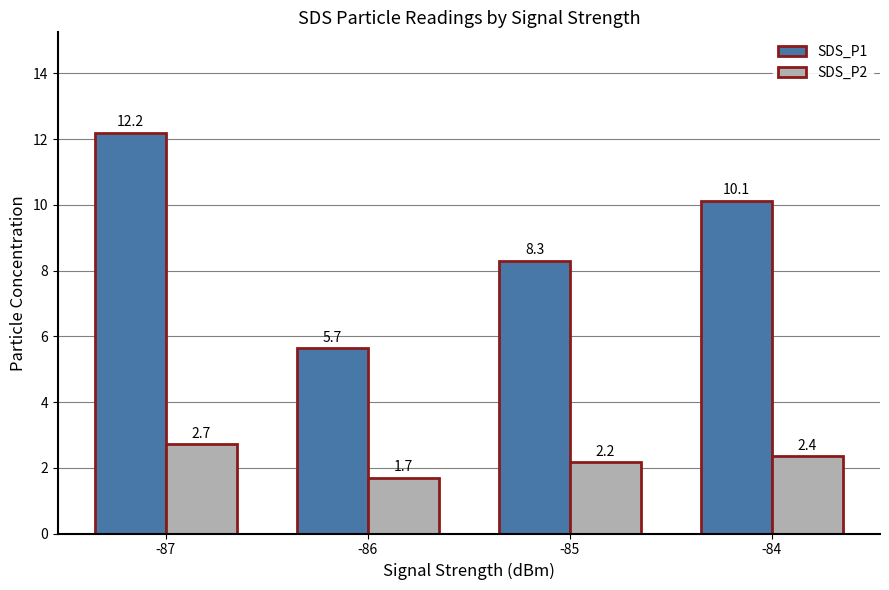

Is the value of SDS_P1 at -85 greater than the value of SDS_P2 at -86?

Yes